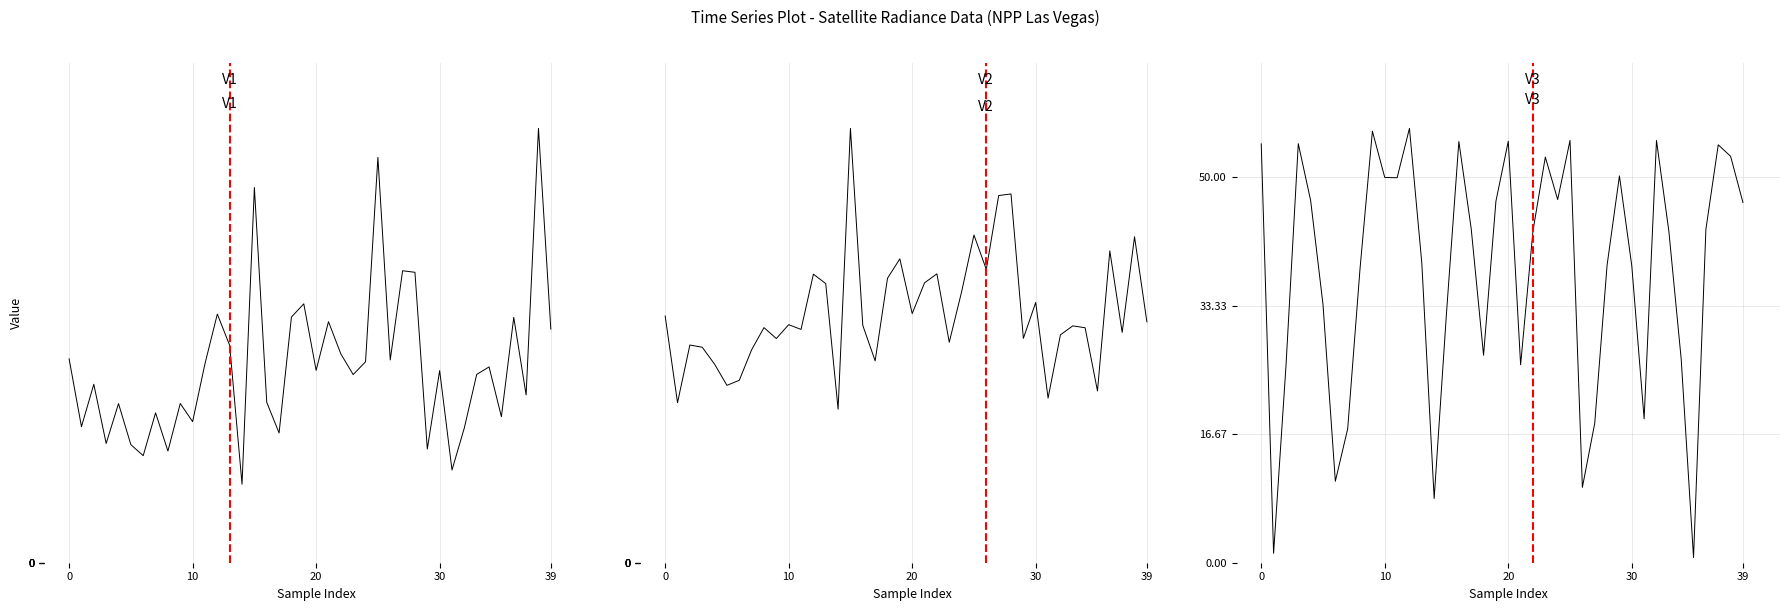

At how many categories does at least one series exceed 25?

32